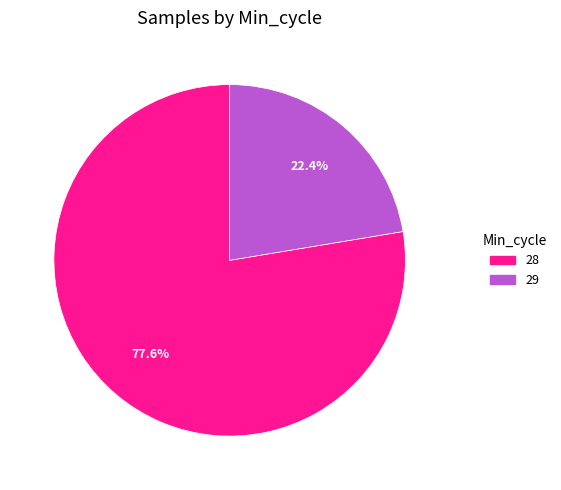

Does any single category account for the majority?

Yes